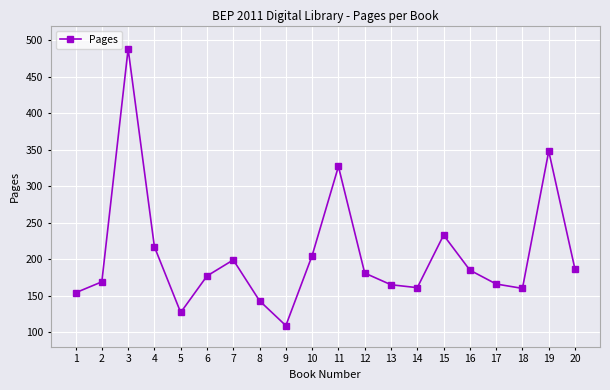

Count the number of data series in this chart.

1